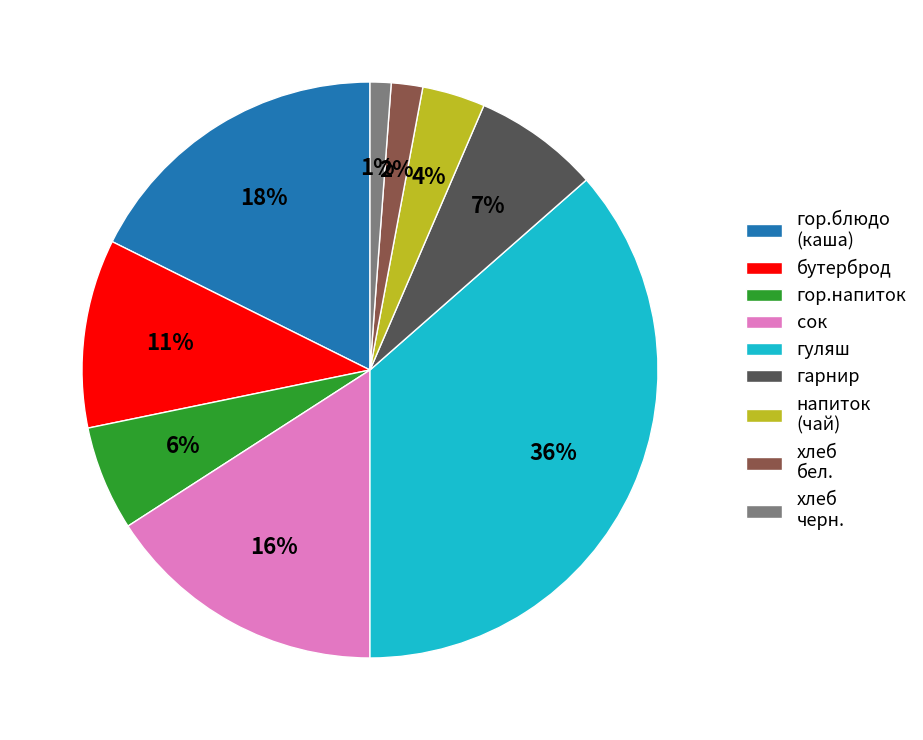

What percentage is the гор.напиток slice, to the nearest percent?

6%